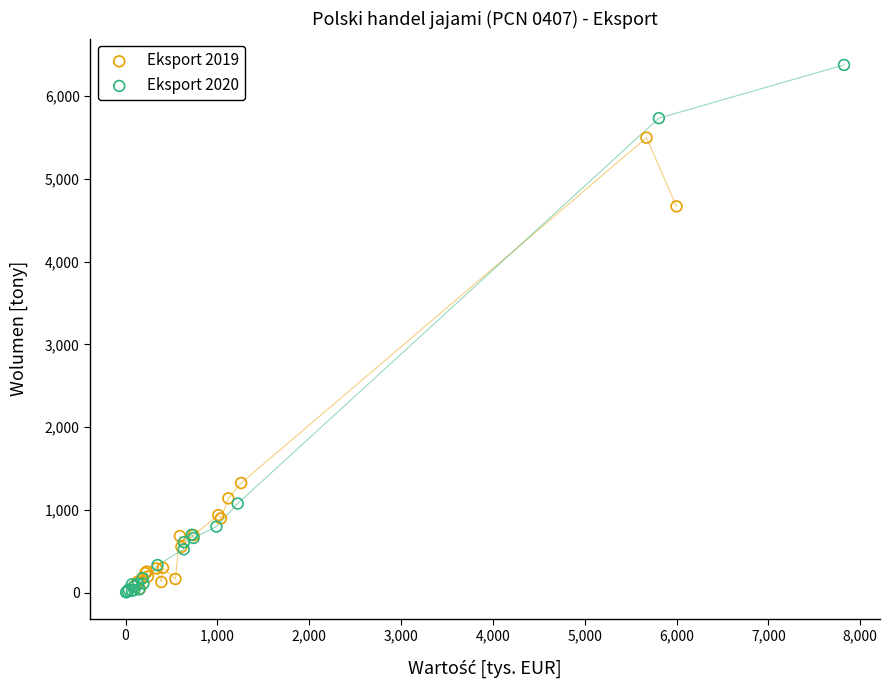

Which series has the largest Y range (max minus min)?

Eksport 2020